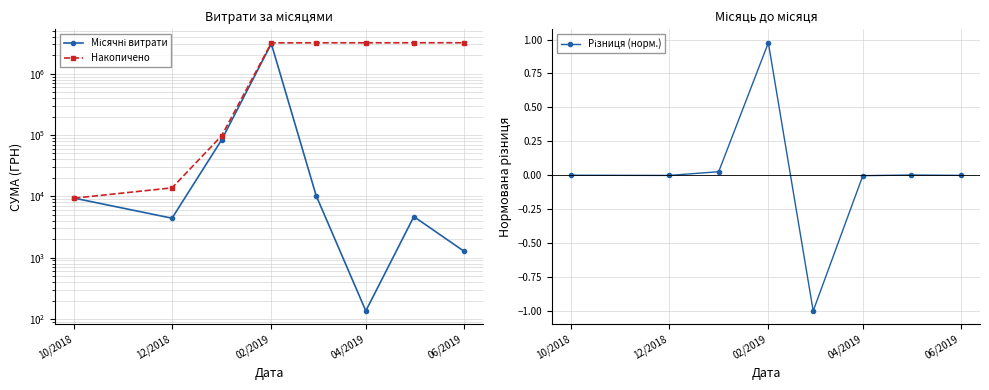

What is the lowest value of the Місячні витрати series?

135.5